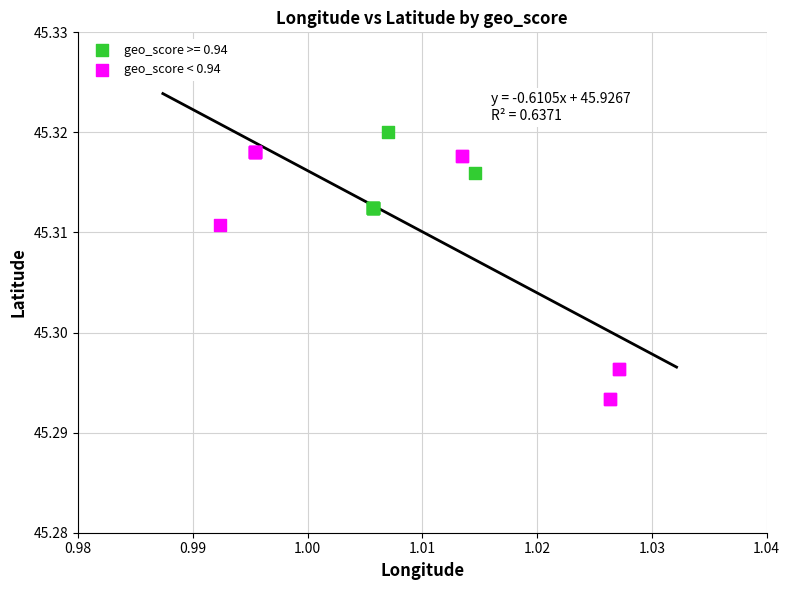

Which series reaches the minimum Y coordinate?

geo_score < 0.94